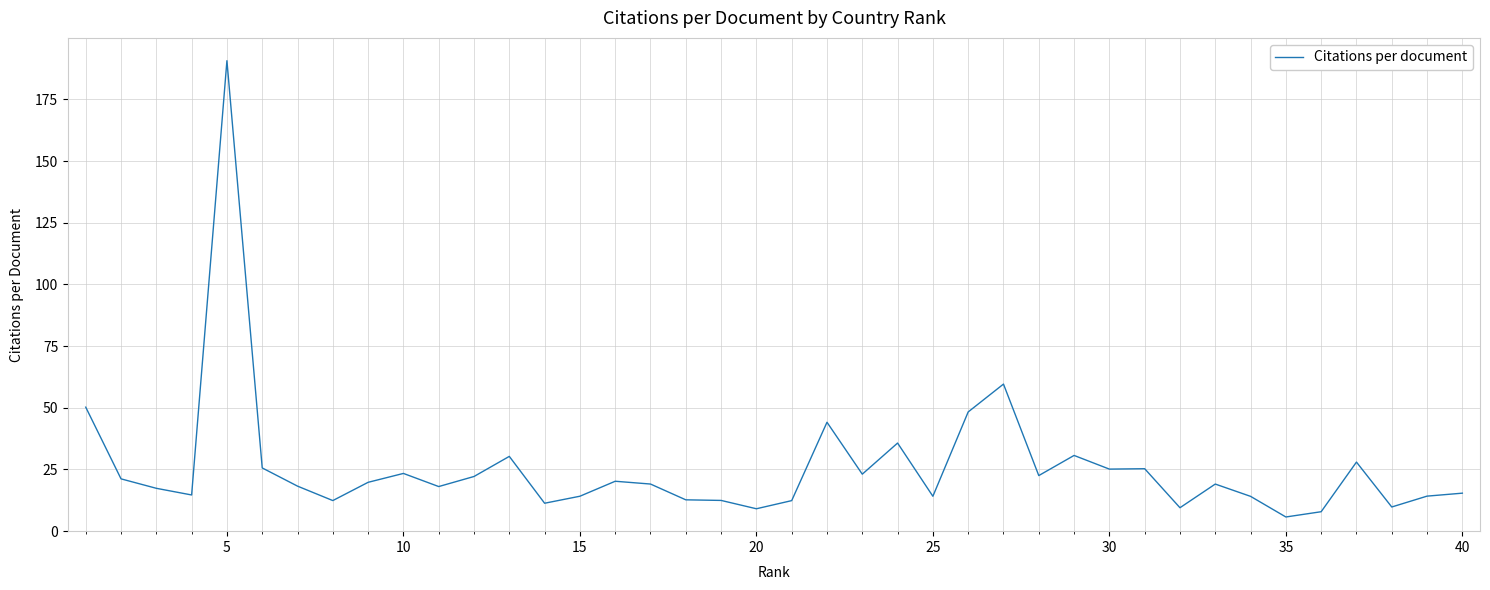

What is the minimum value shown in the chart?

5.8